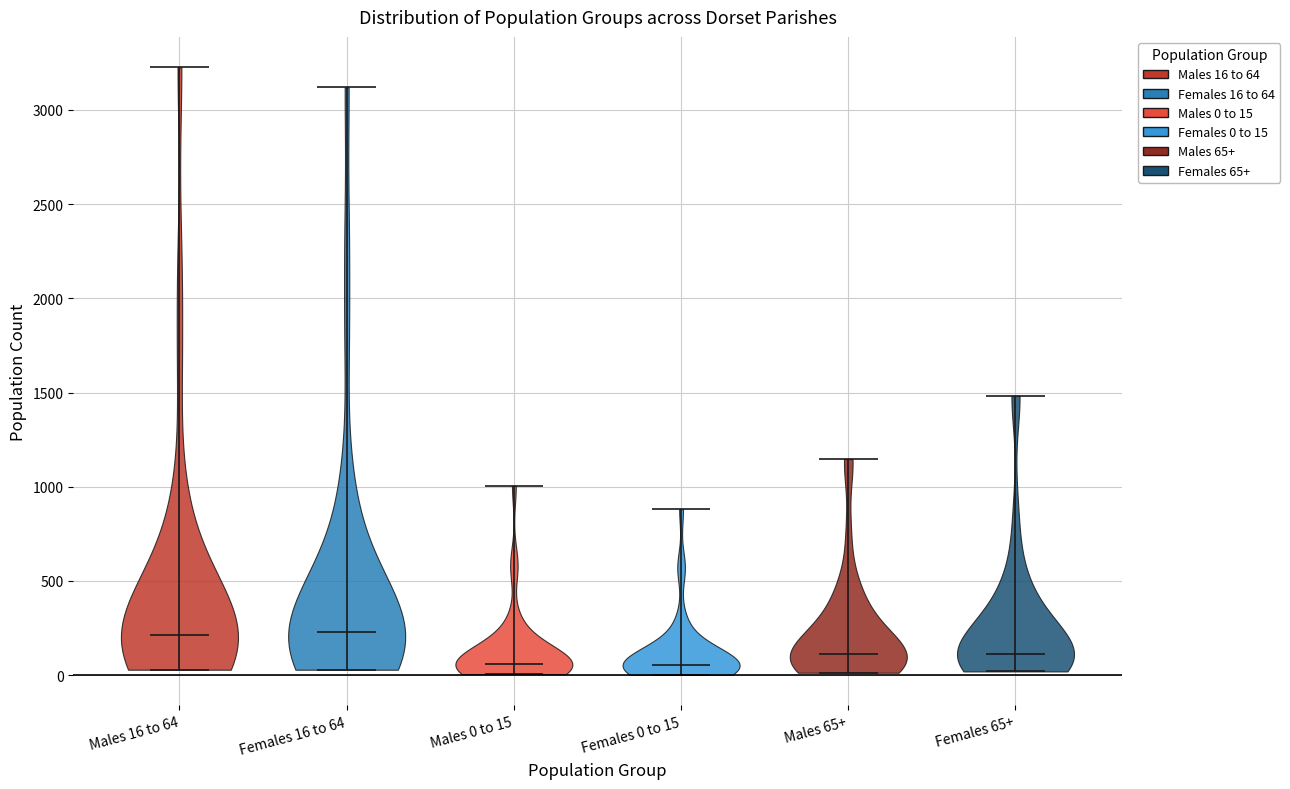

Reading left to right, read every violin against the y-axis: where its median line is, and the lowest and highest points it reaches. The values are not printed on the chart, so give them approximately, as read against the axis.

Males 16 to 64: median line 200, lowest point 50, highest point 3250
Females 16 to 64: median line 250, lowest point 50, highest point 3100
Males 0 to 15: median line 50, lowest point 0, highest point 1000
Females 0 to 15: median line 50, lowest point 0, highest point 900
Males 65+: median line 100, lowest point 0, highest point 1150
Females 65+: median line 100, lowest point 0, highest point 1500